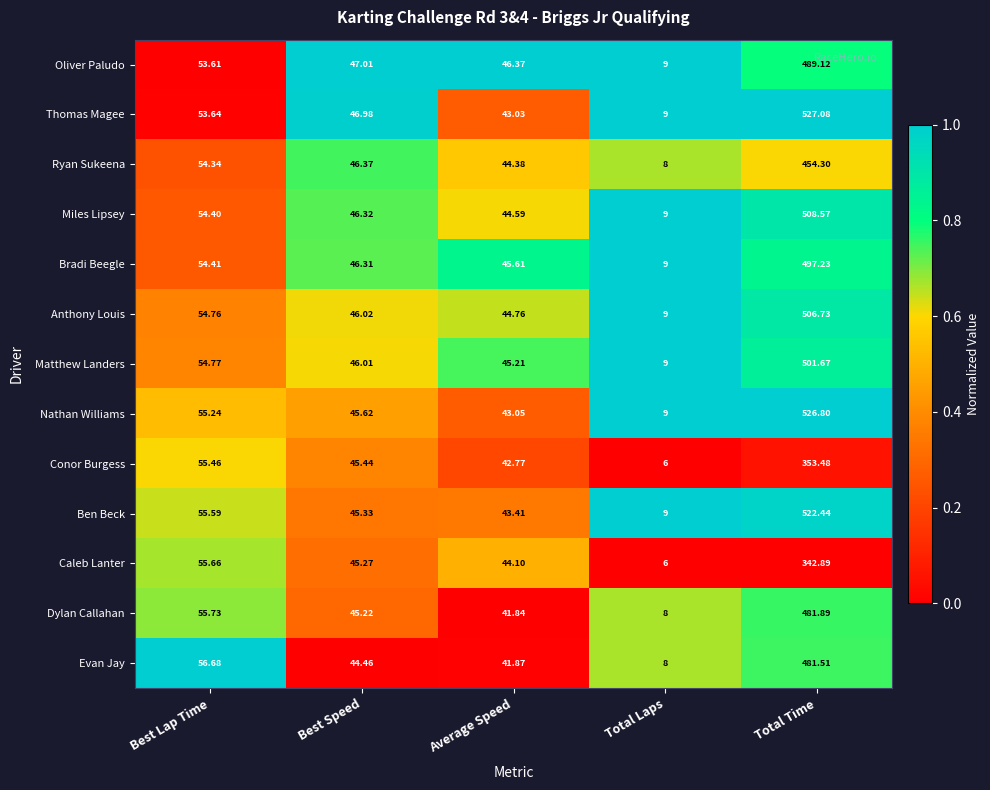

How many series are shown in this chart?

13